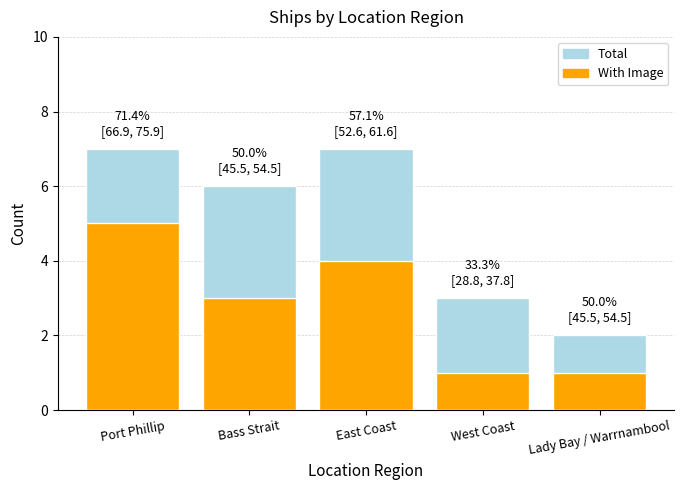

At which category is the sum across all series the highest?

Port Phillip